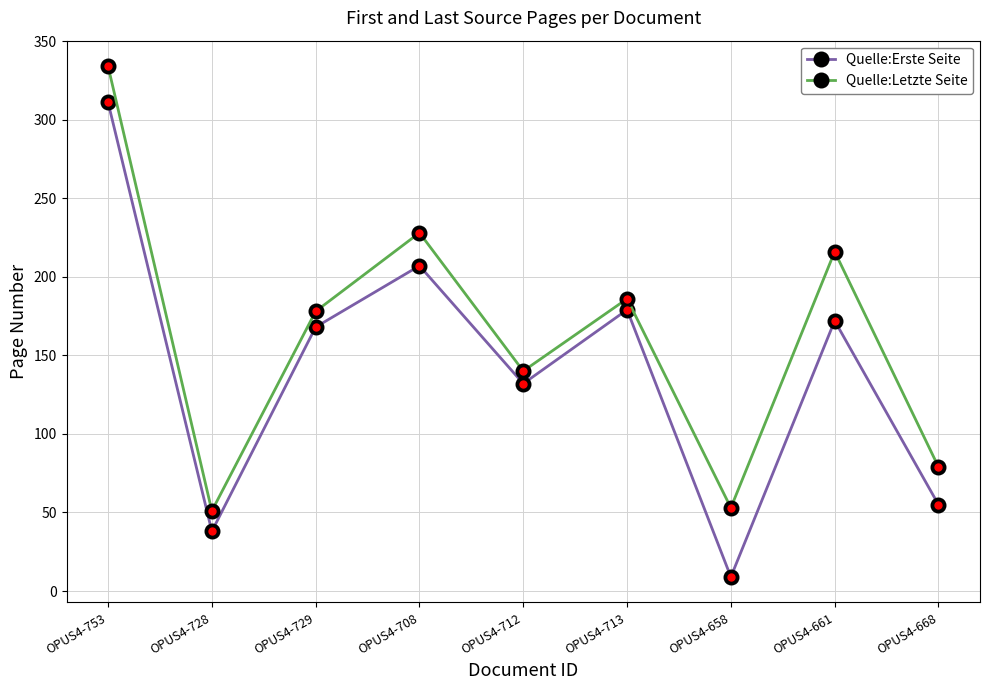

How many data points in Quelle:Letzte Seite are less than 178?

4